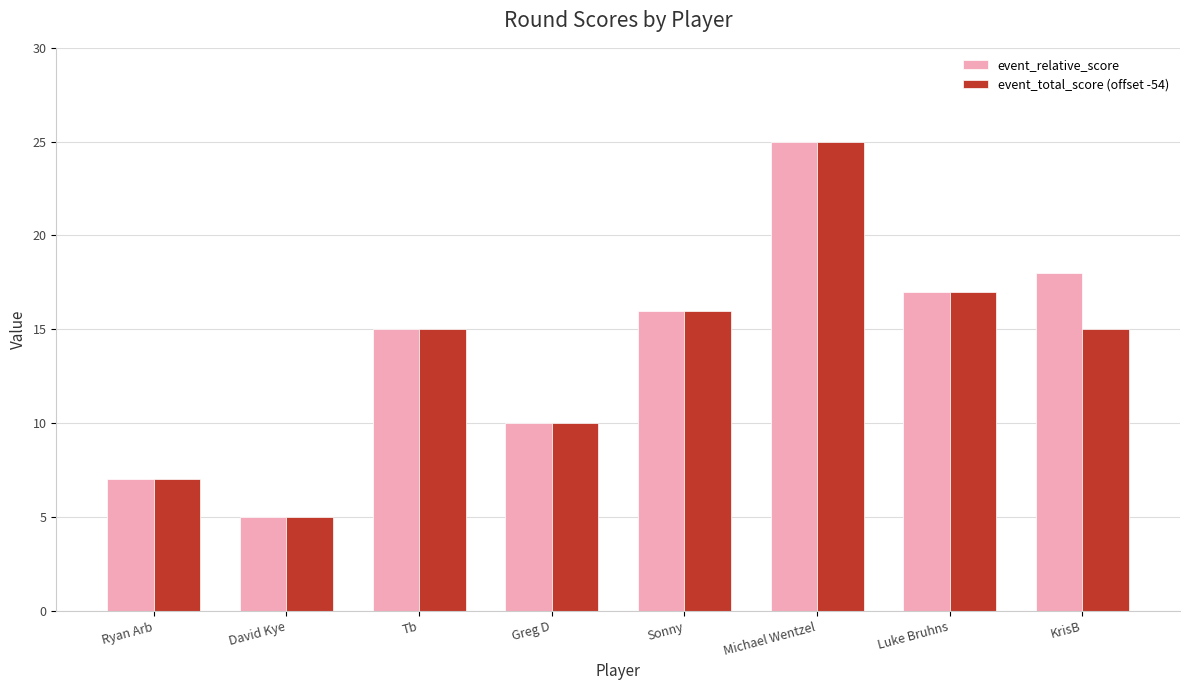

List the series in order of their overall mean, lowest first.

event_total_score (offset -54), event_relative_score